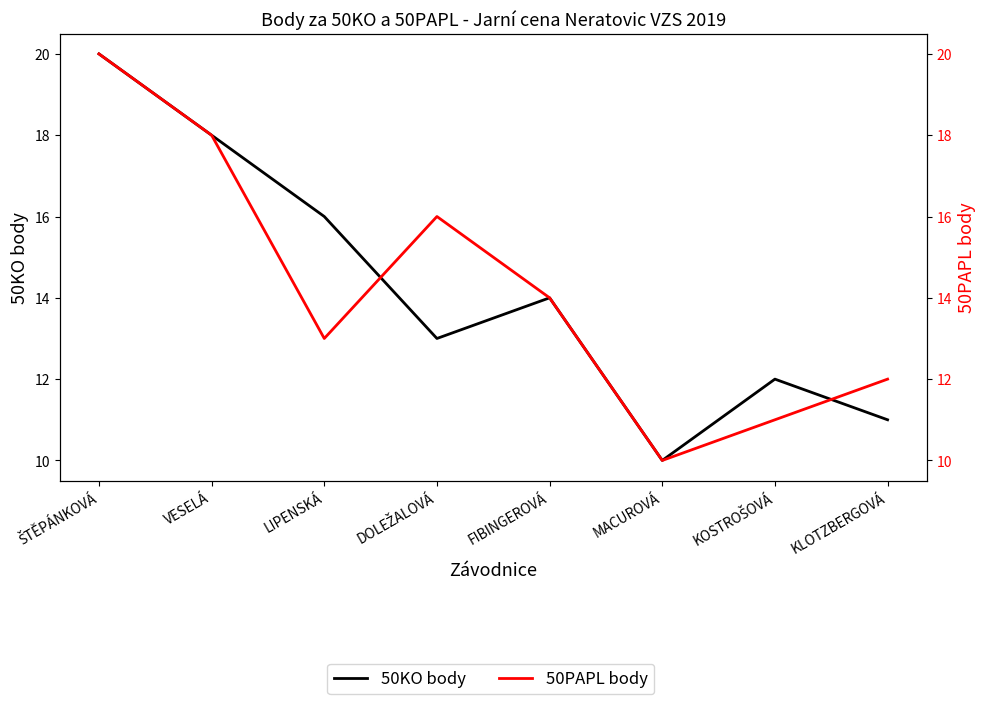

How many lines are shown in the chart?

2